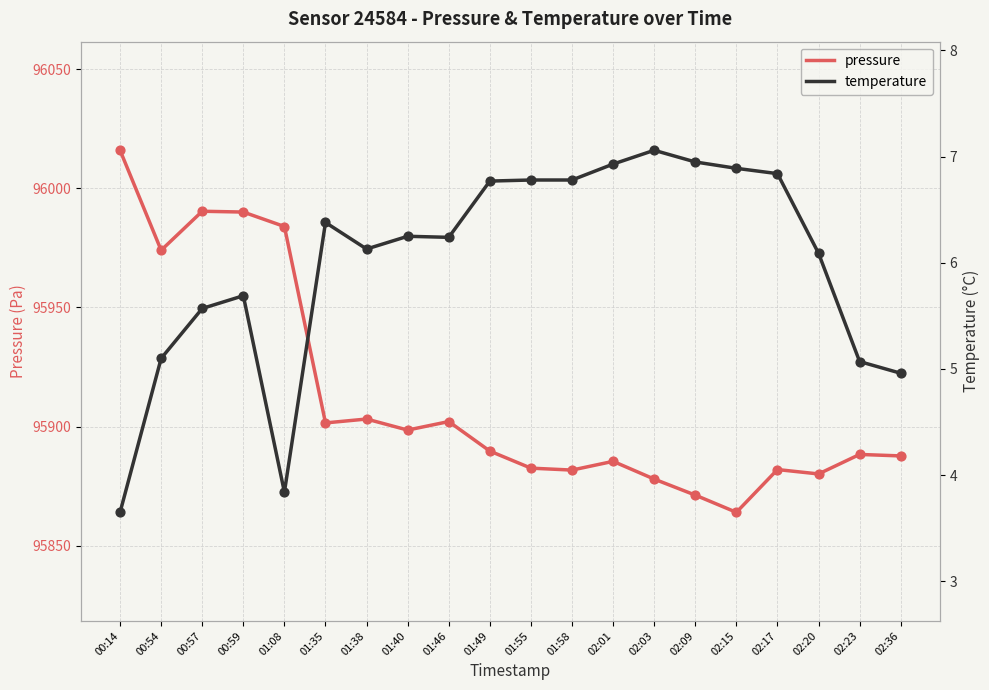

Which series has the largest total across all categories?

pressure